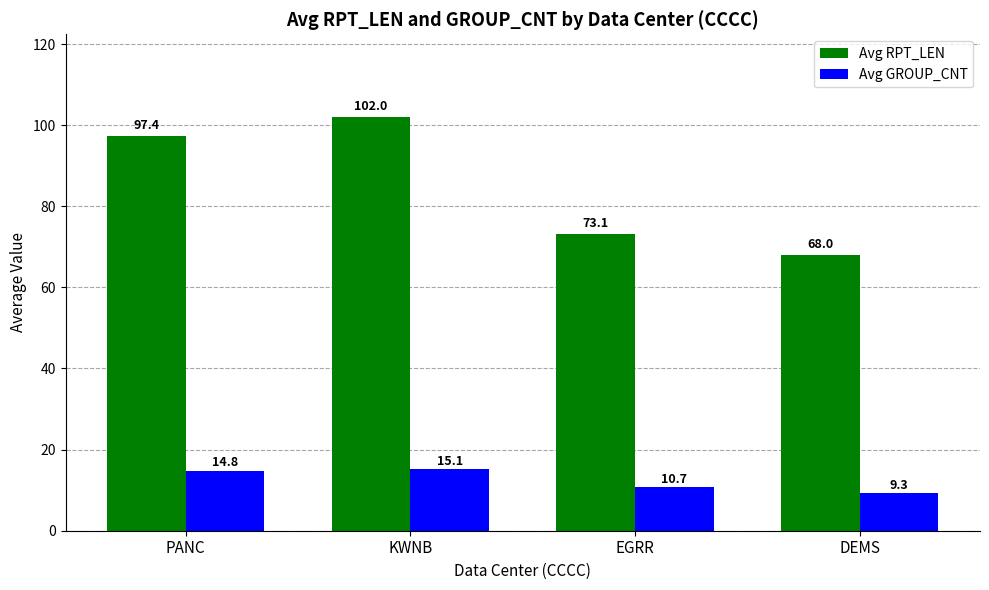

What position from the right is KWNB?

3